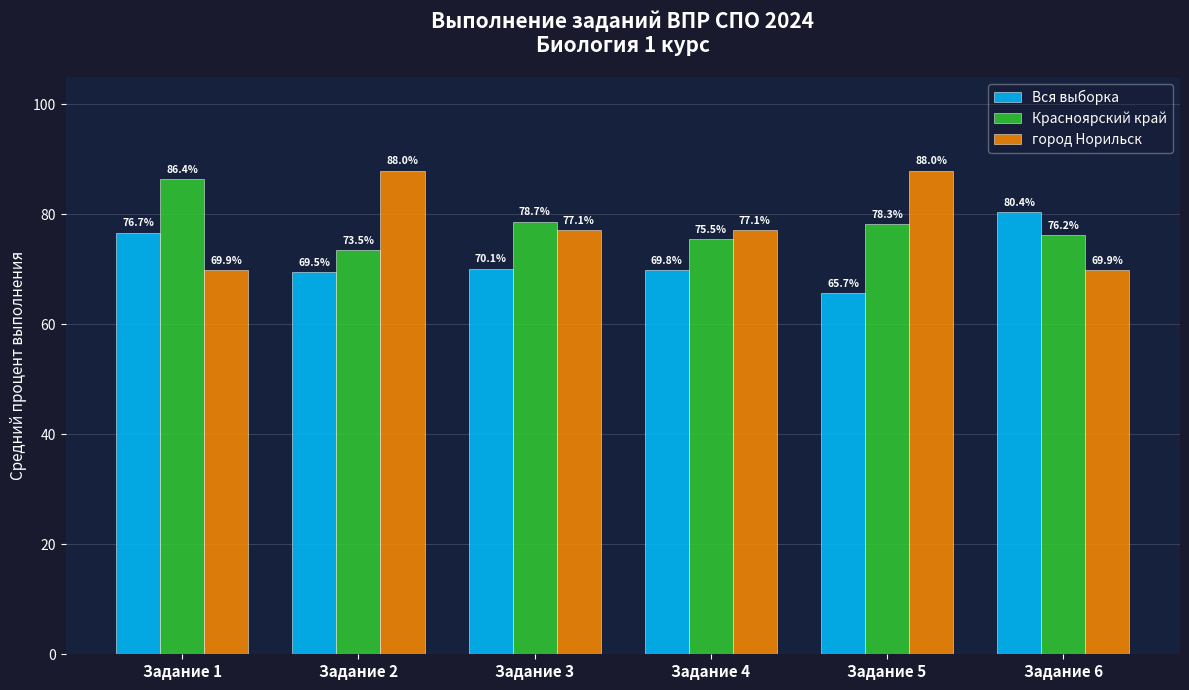

Rank the categories by Вся выборка value from highest to lowest.

Задание 6, Задание 1, Задание 3, Задание 4, Задание 2, Задание 5